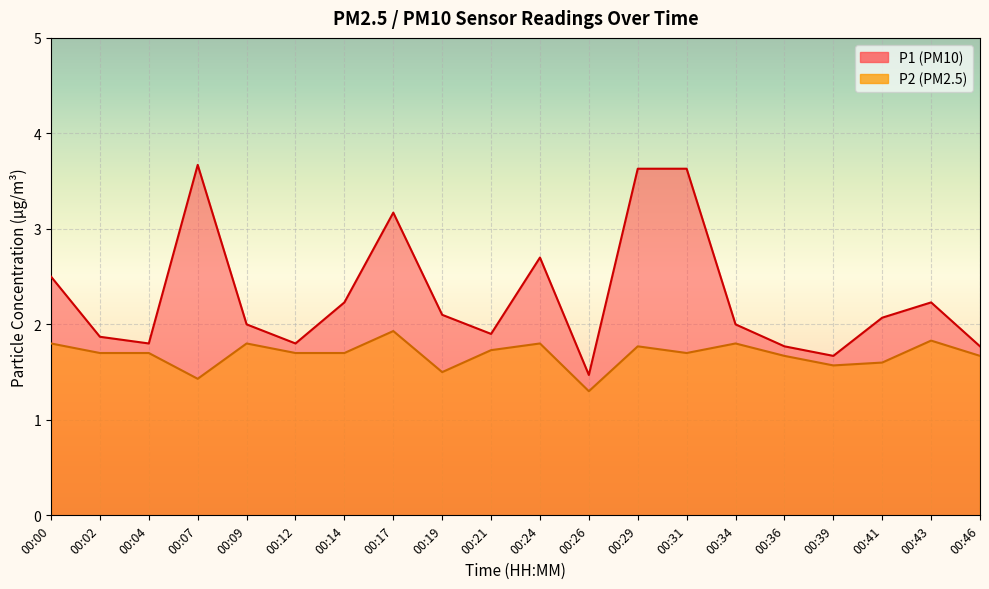

Is the value of P2 at 00:43 greater than the value of P1 at 00:31?

No